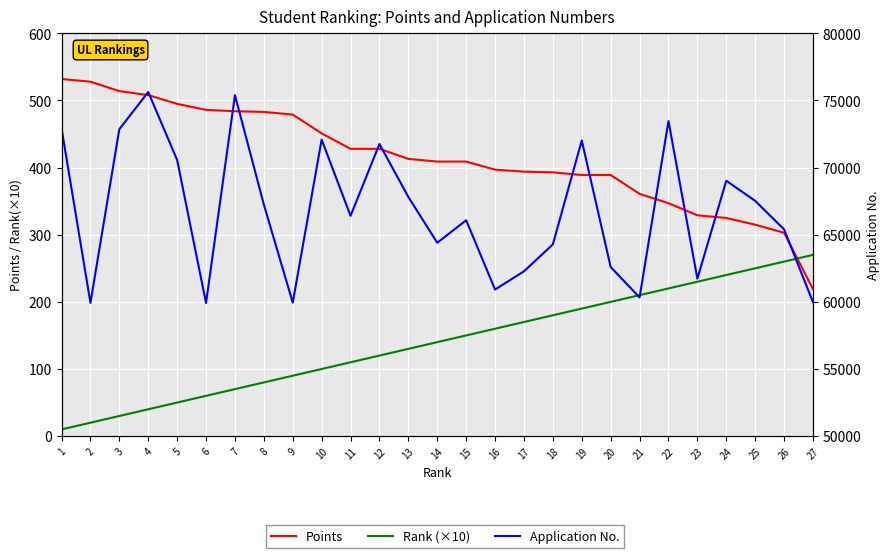

How many data points in Rank (×10) are less than 140?

13